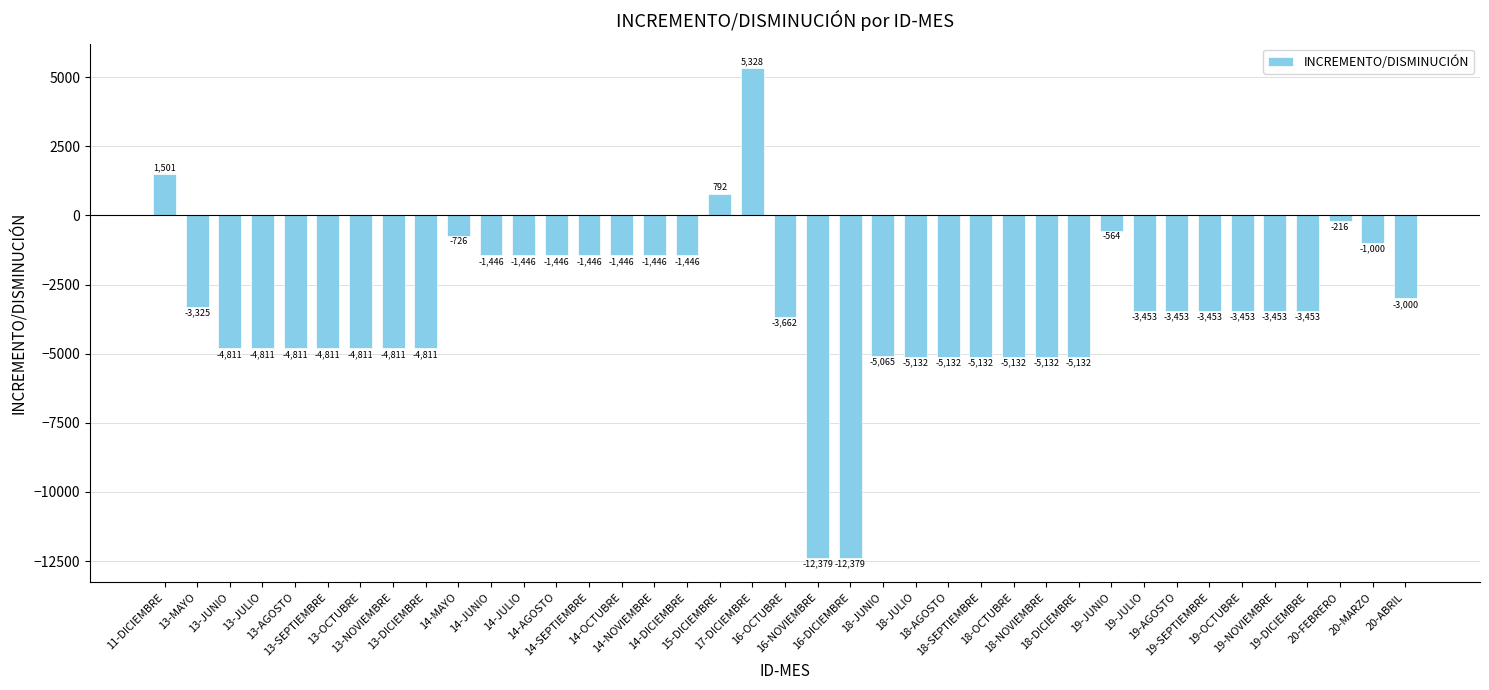

What value does the data have at 14-OCTUBRE?

-1445.5